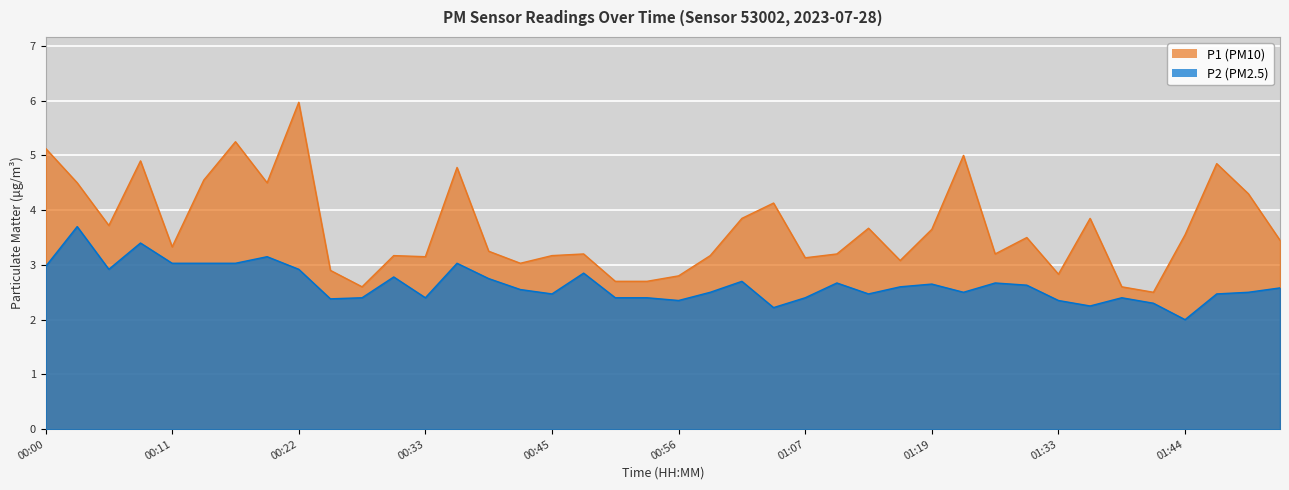

Rank the series by their average value, from lowest to highest.

P2, P1